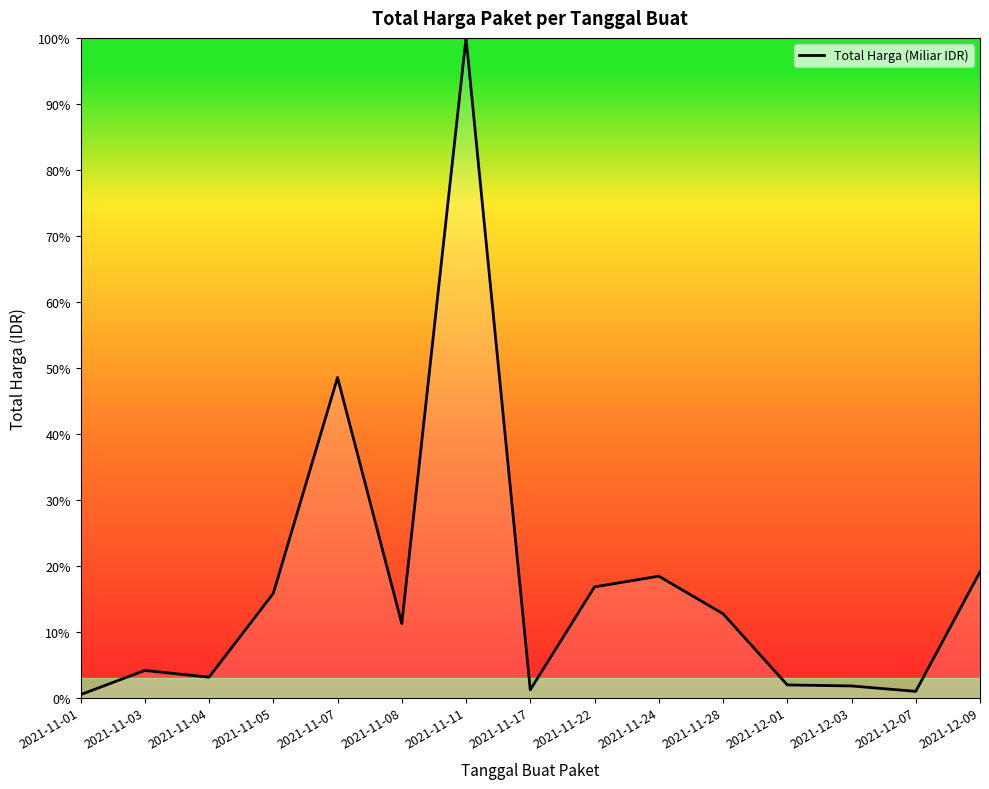

Is it true that the value at 2021-11-08 is 4.8?

False